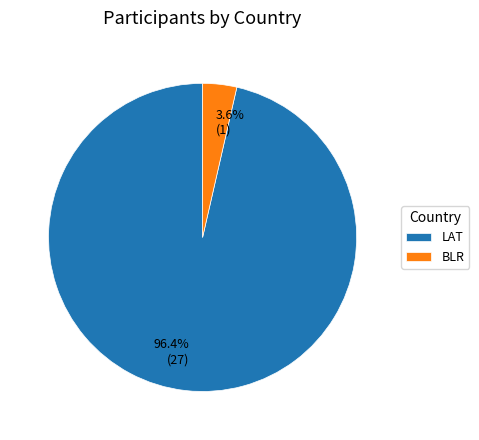

Is it true that BLR is 4% of the pie?

True